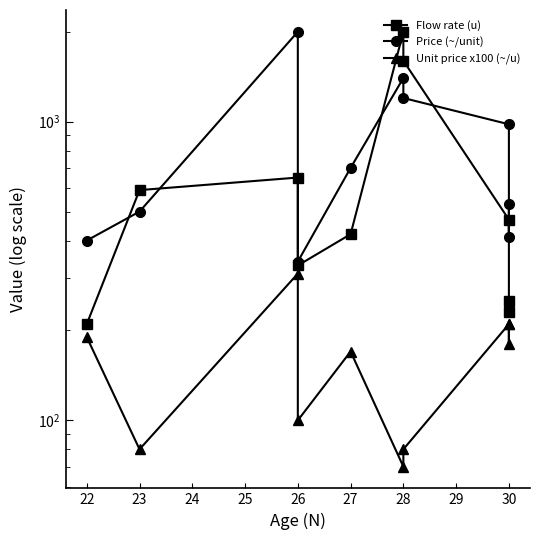

How many series are shown in this chart?

3